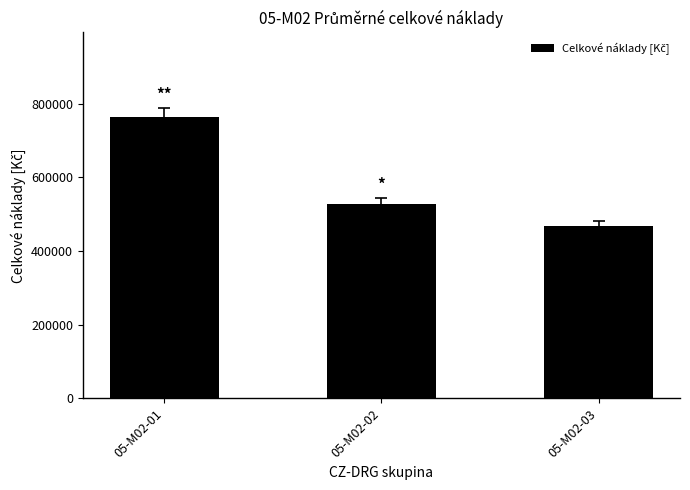

What is the difference between the maximum and second lowest values?

237357.6